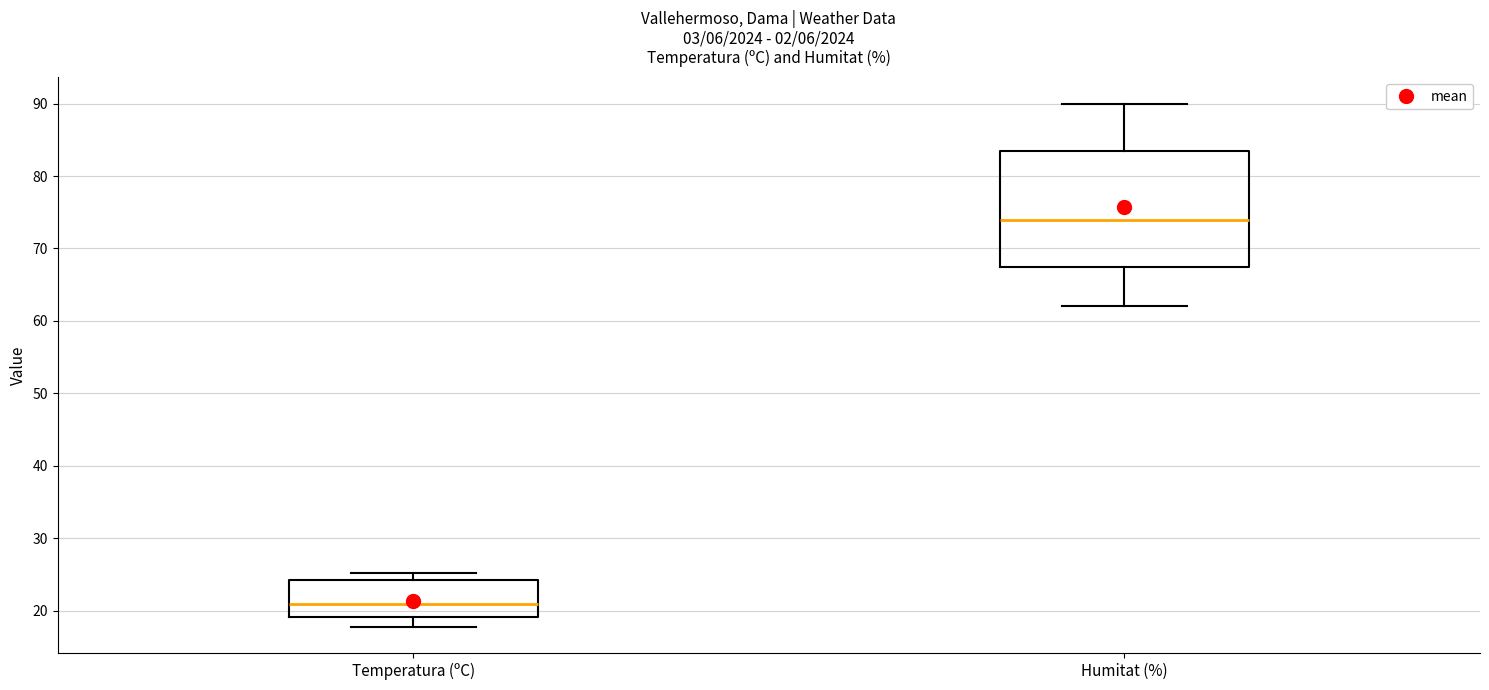

Reading left to right, transcribe this box plot: for each box, give where its median line is, the range the box spans, and where its two whiskers end, as read against the y-axis. The values are not printed on the chart, so give them approximately, as read against the axis.

Temperatura (ºC): median 21, box 19 to 24, whiskers 18 to 25
Humitat (%): median 74, box 68 to 84, whiskers 62 to 90